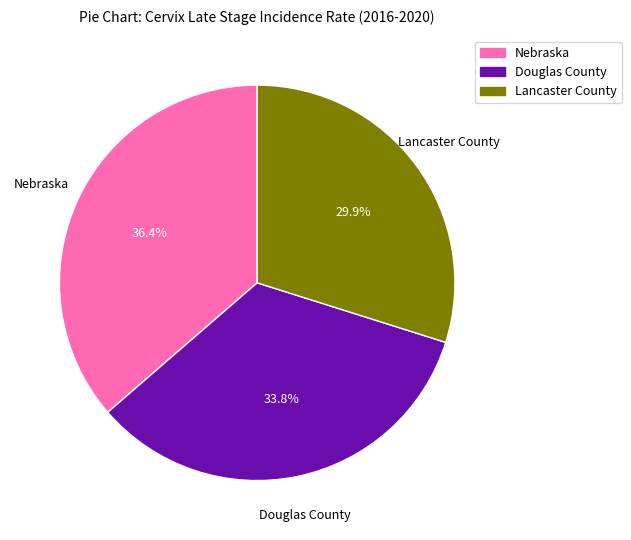

Rank the categories by value from lowest to highest.

Lancaster County, Douglas County, Nebraska